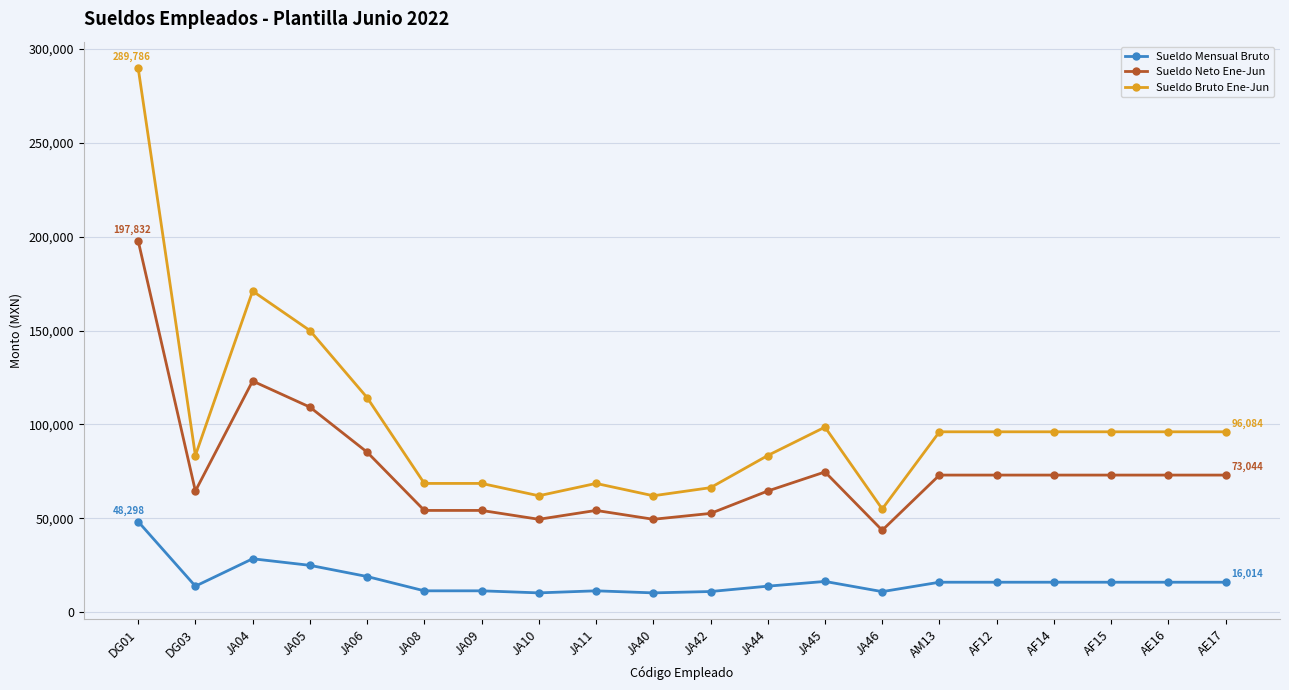

How many data points in Sueldo Mensual Bruto are less than 16014?

9